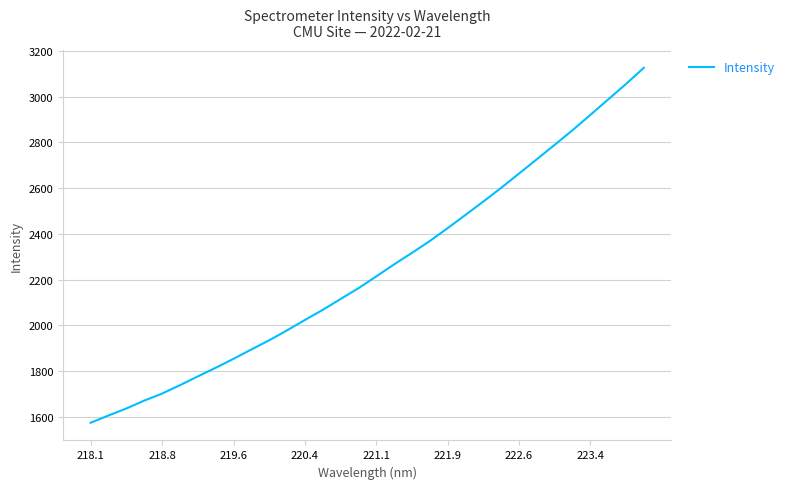

How many values exceed 2213?

16